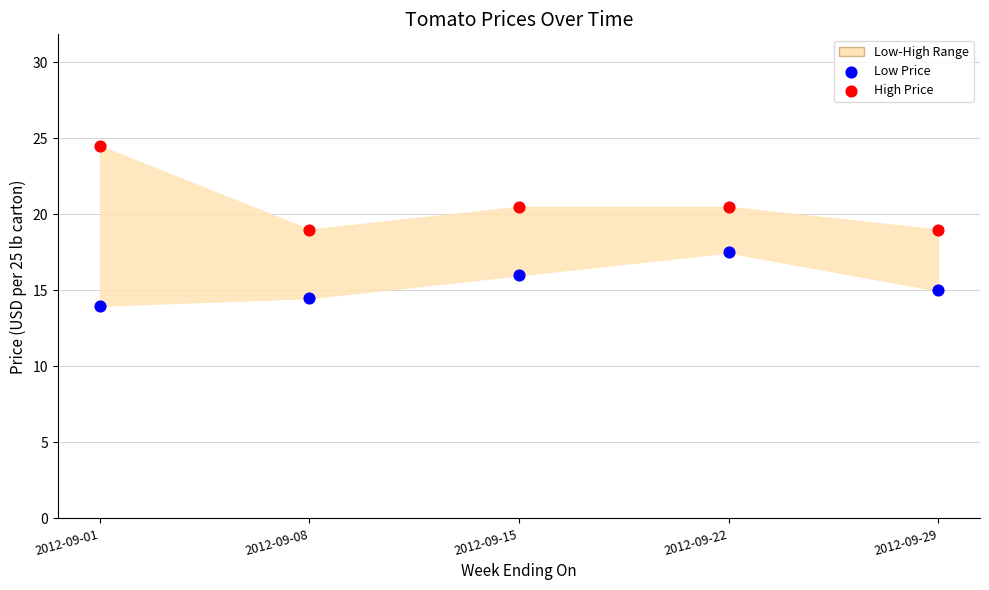

Which series contains the lowest Y value?

Low Price